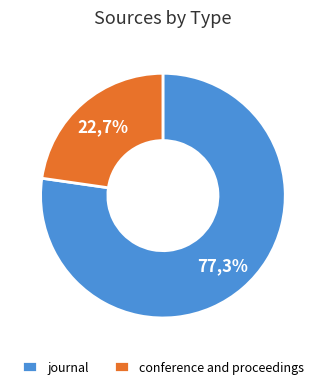

To the nearest percent, what is the average slice percentage?

50%